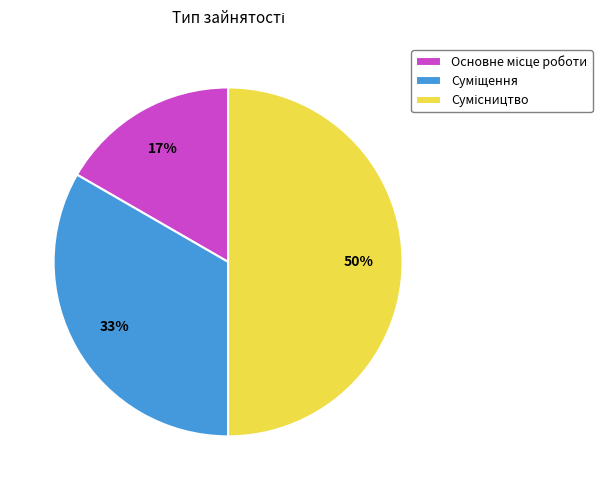

To the nearest percent, what is the difference between the largest and smallest slice percentages?

33%